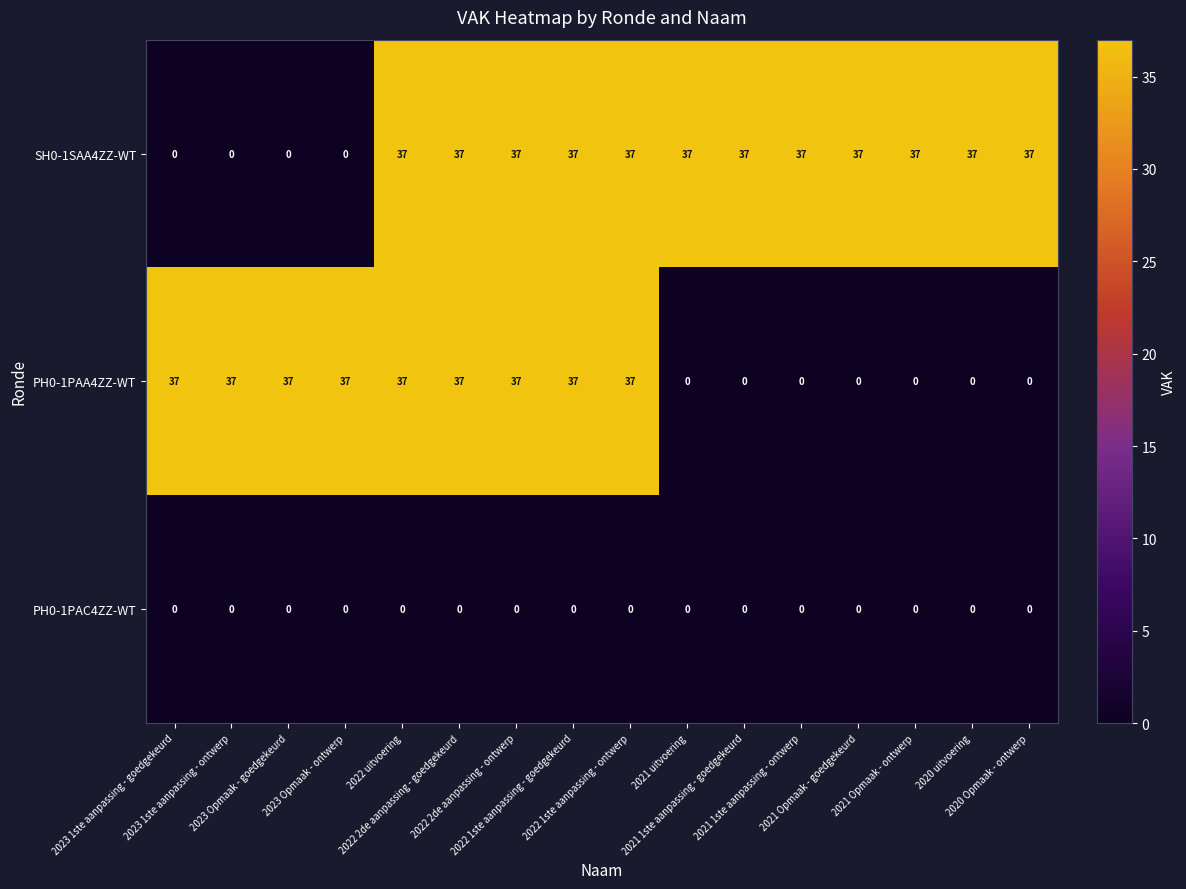

What is the sum of all PH0-1PAA4ZZ-WT values?

333